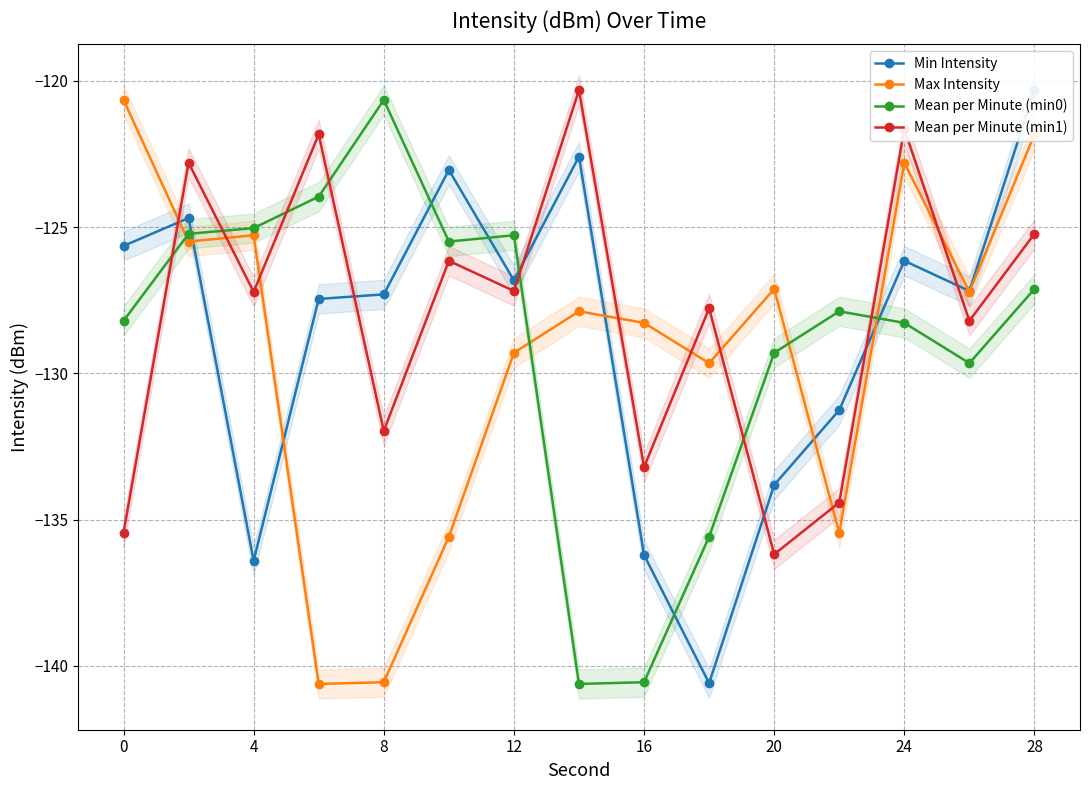

Which series ends up on top after the final intersection of Max Intensity and Mean per Minute (min1)?

Max Intensity